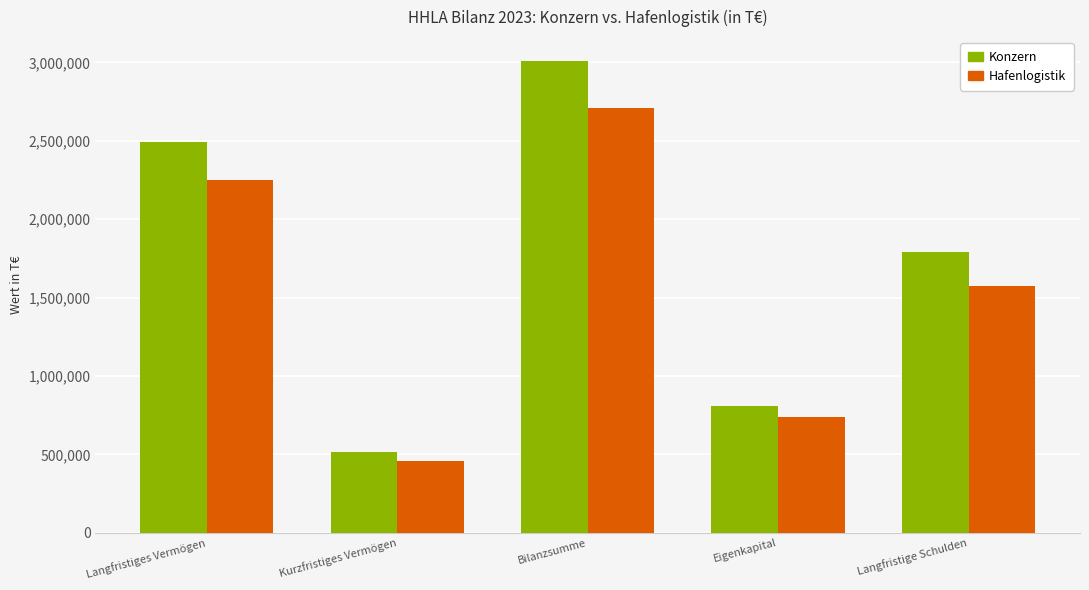

What is the difference between the maximum and minimum values in the Hafenlogistik series?

2251611